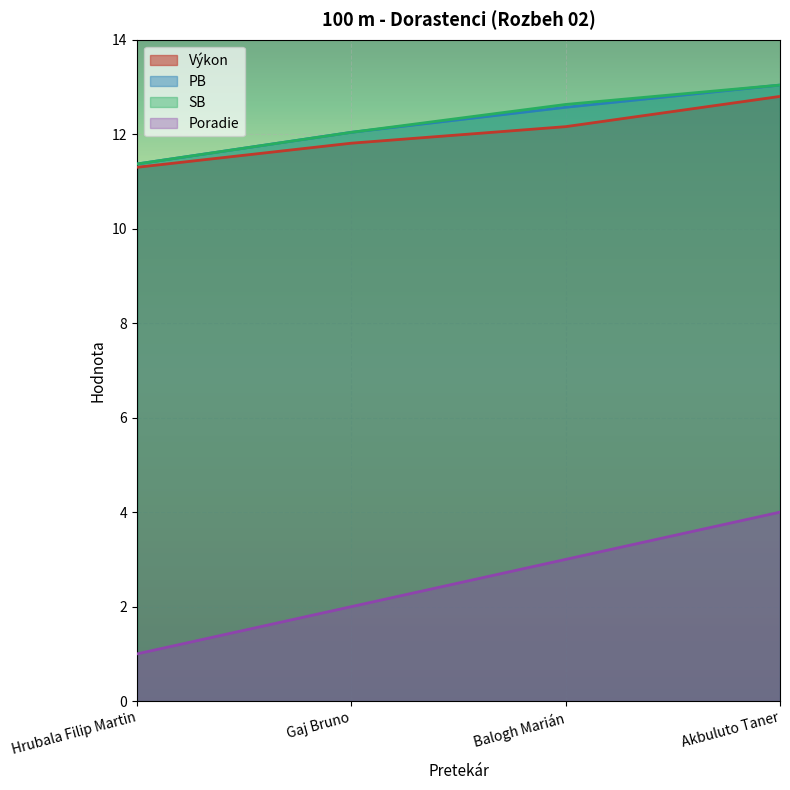

At which category is the sum across all series the highest?

Akbuluto Taner